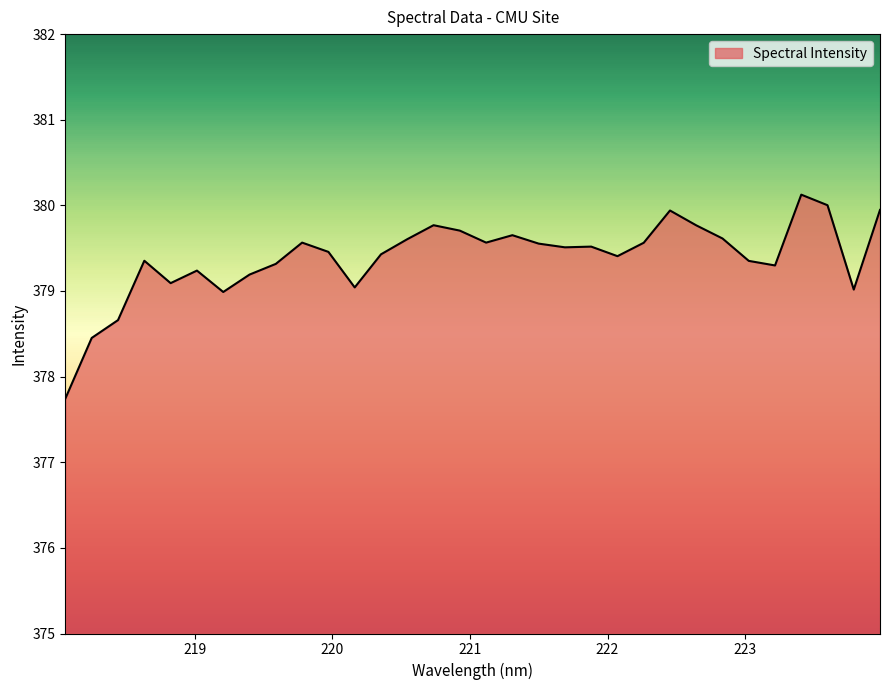

What is the difference between the maximum and minimum values?

2.4